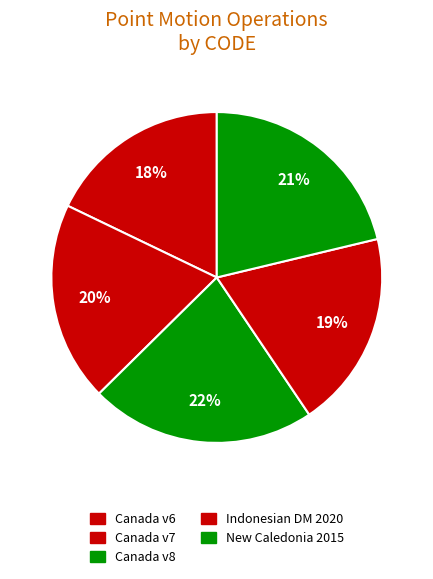

Count the number of slices in the pie.

5